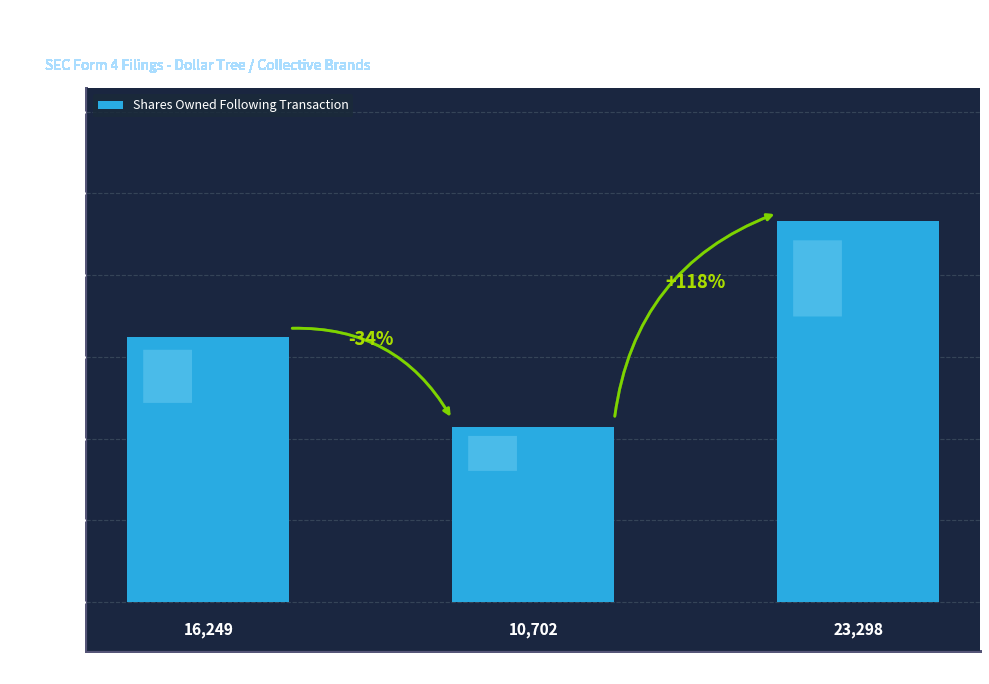

True or false: the data shows 15675 at Owner Det. 5.

False